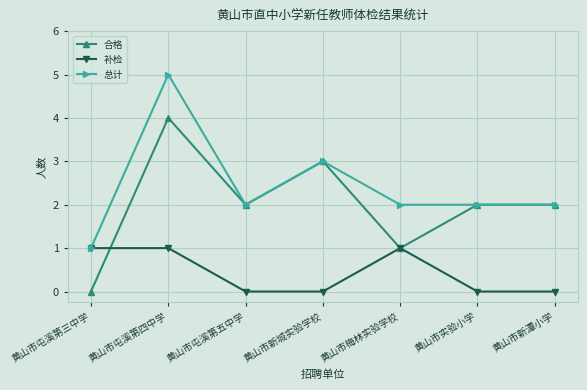

In 总计, how many points are higher than both neighbors (excluding endpoints)?

2